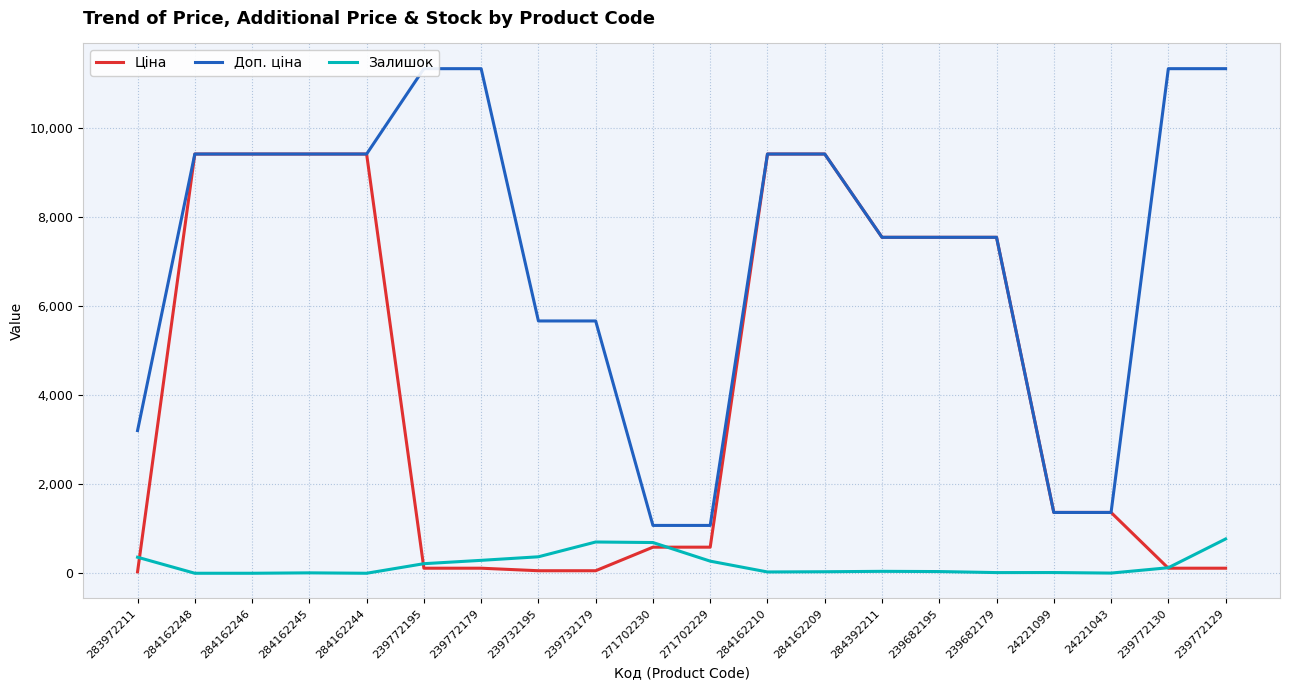

How many values in the Залишок series are below 43?

10